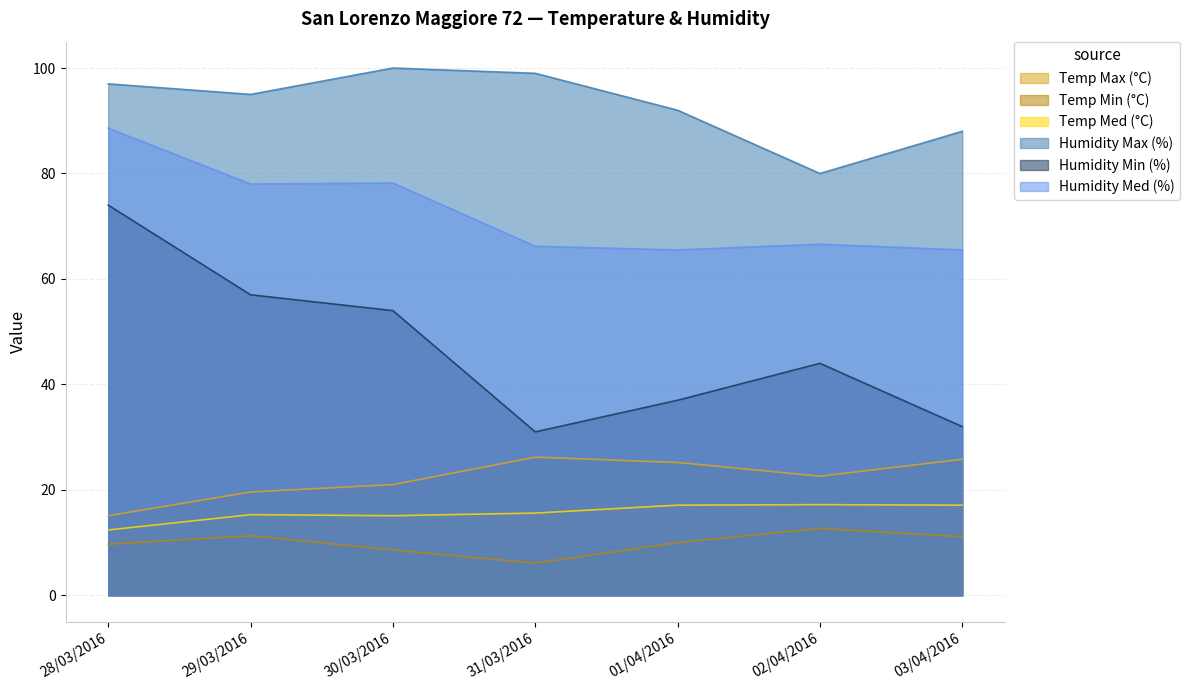

List the labels in order of Humidity Min (%) value, smallest first.

31/03/2016, 03/04/2016, 01/04/2016, 02/04/2016, 30/03/2016, 29/03/2016, 28/03/2016